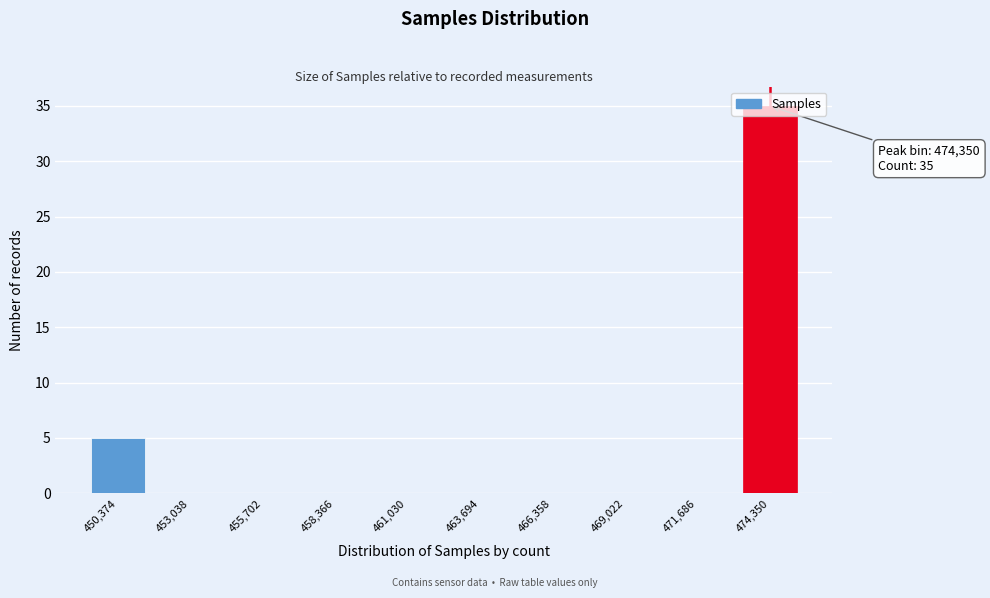

At which category does the chart reach its peak across all series?

474,350